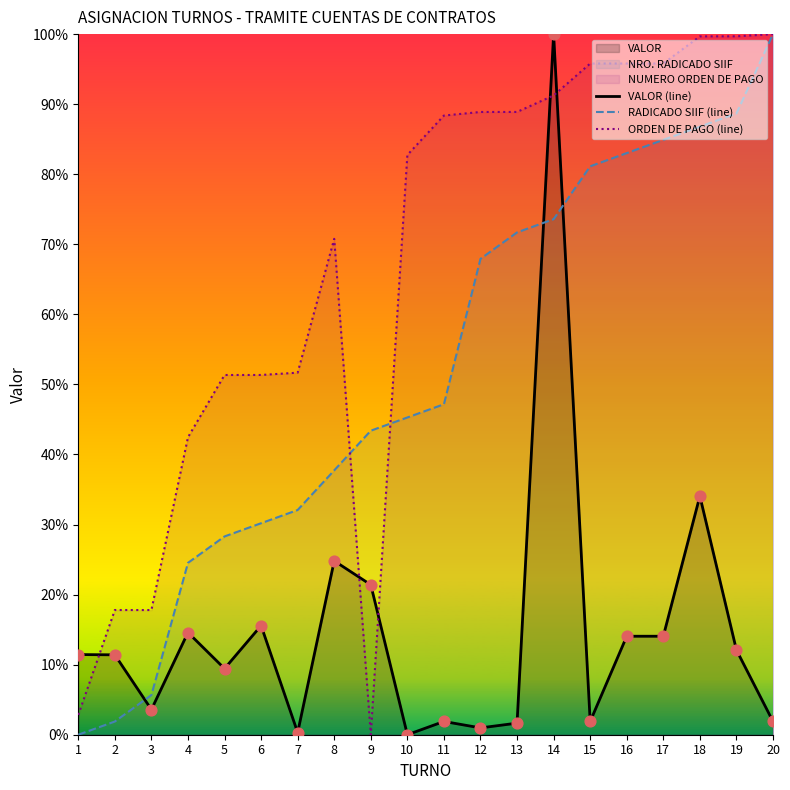

Which series reaches the minimum Y coordinate?

VALOR (line)